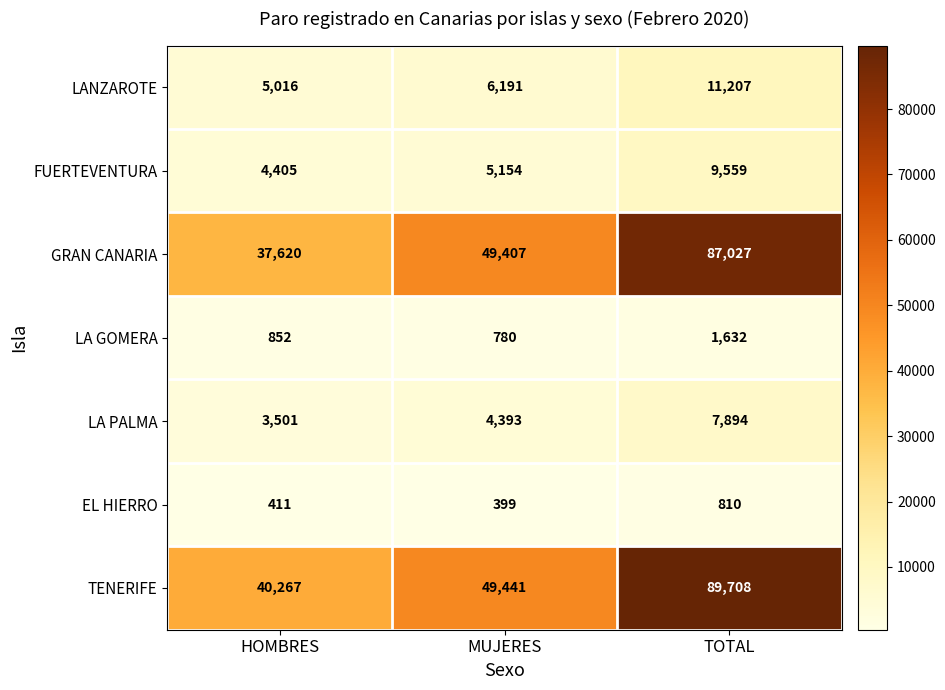

Reading left to right, transcribe all the data shown in this chart.

LANZAROTE: 5016	6191	11207
FUERTEVENTURA: 4405	5154	9559
GRAN CANARIA: 37620	49407	87027
LA GOMERA: 852	780	1632
LA PALMA: 3501	4393	7894
EL HIERRO: 411	399	810
TENERIFE: 40267	49441	89708